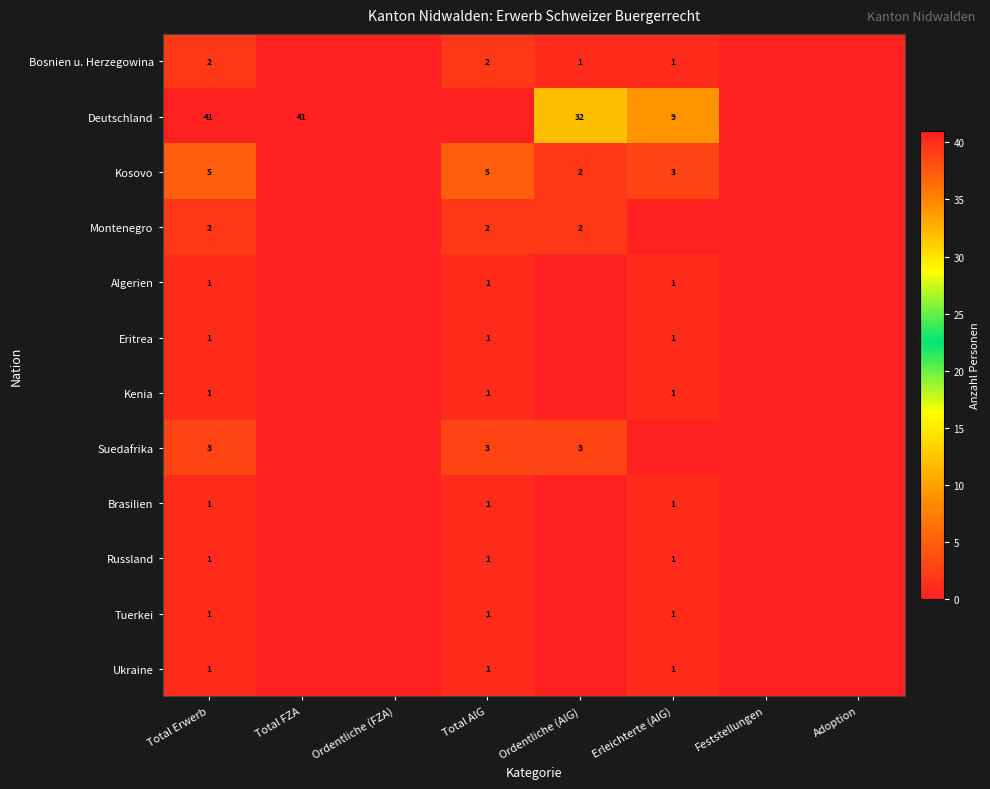

At which category is the sum across all series the highest?

Total Erwerb